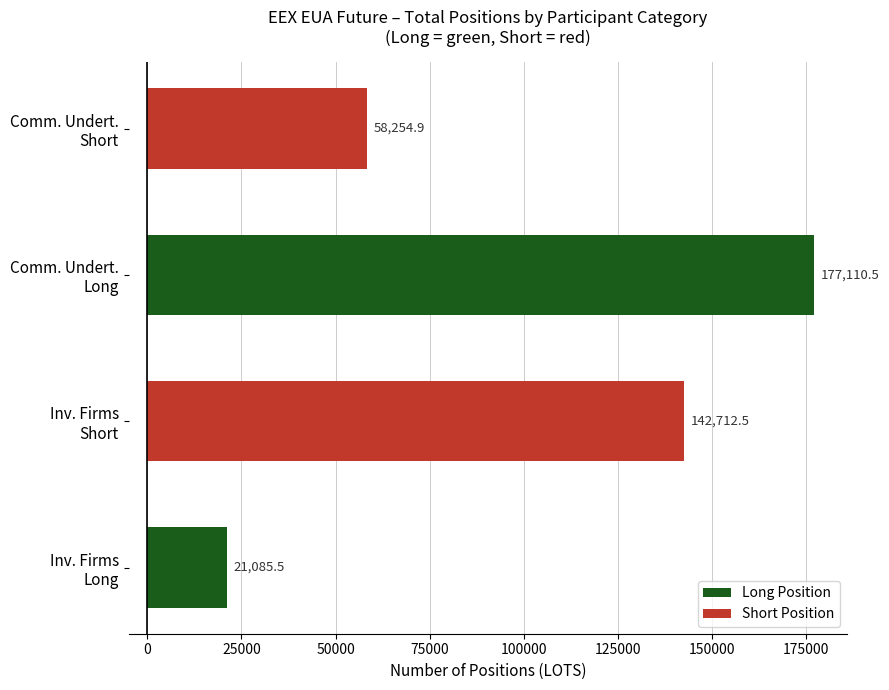

What is the maximum value shown in the chart?

177110.5